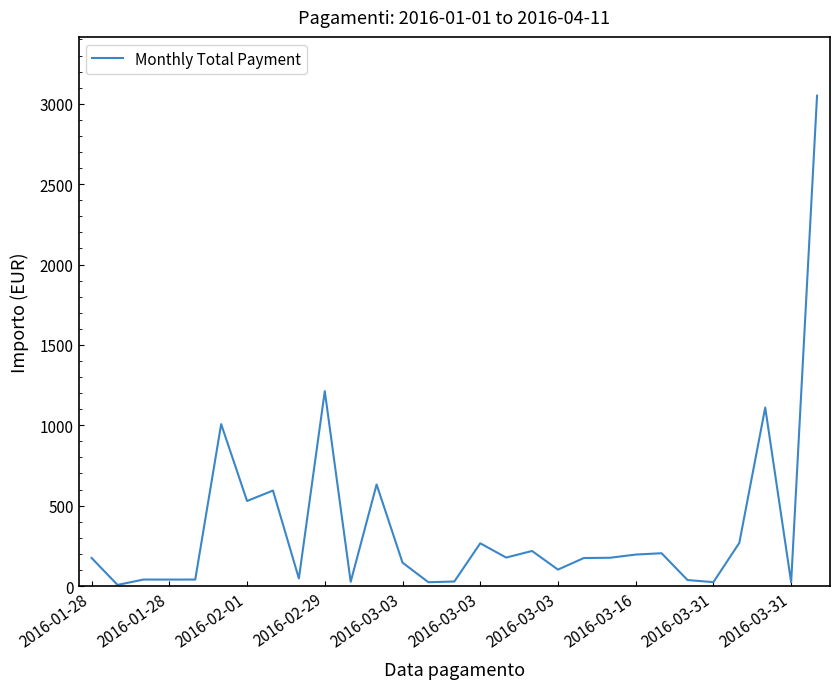

What is the difference between the maximum and minimum values?

3043.3